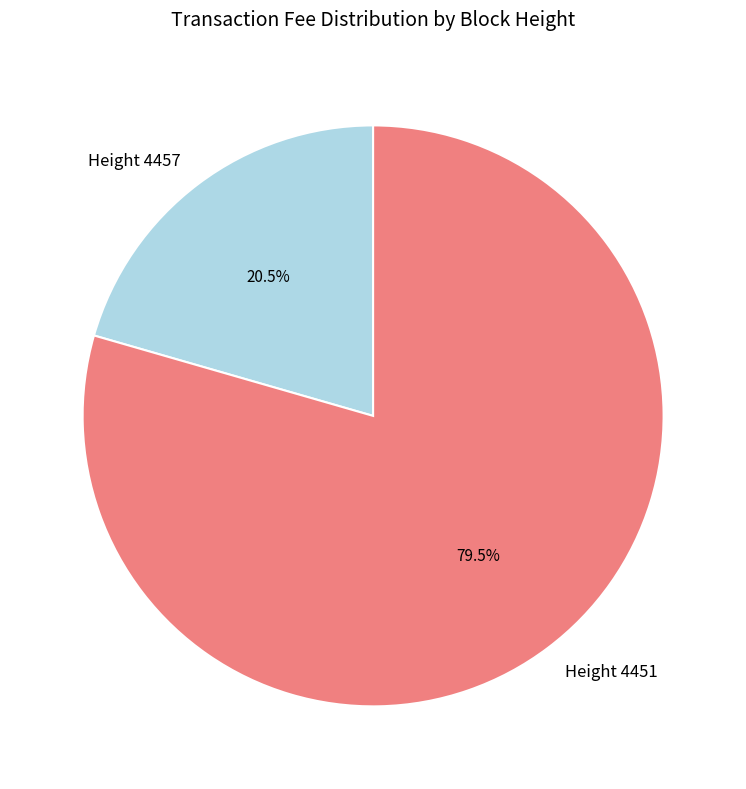

Rank the categories by value from highest to lowest.

Height 4451, Height 4457